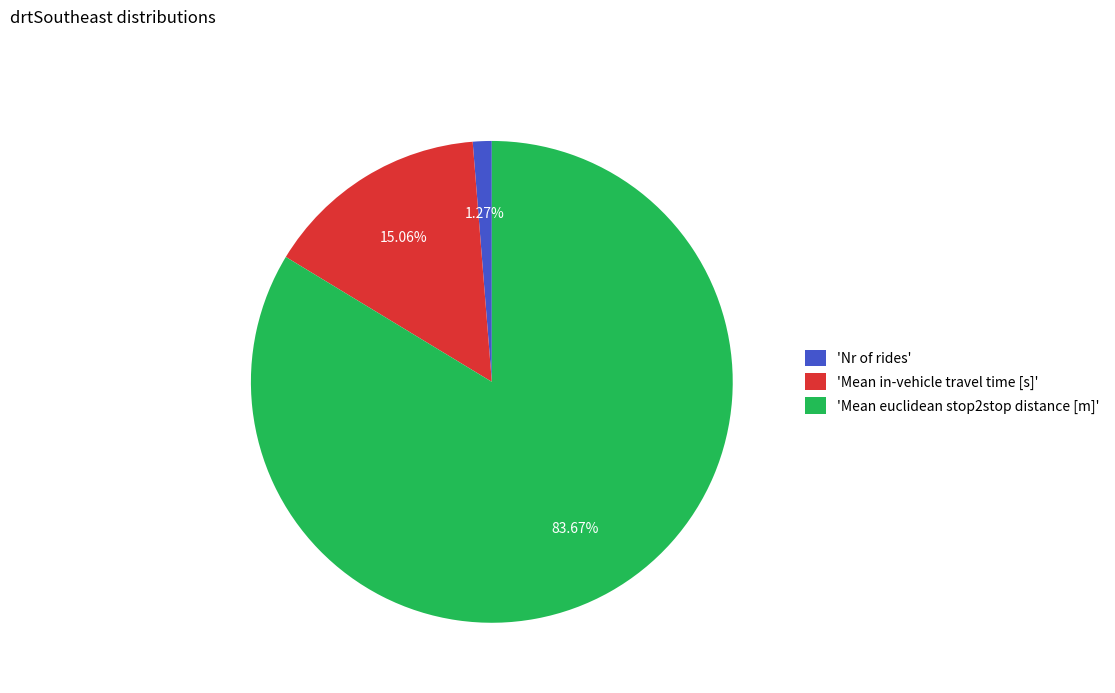

Combined, do 'Nr of rides' and 'Mean in-vehicle travel time [s]' account for over 50%?

No